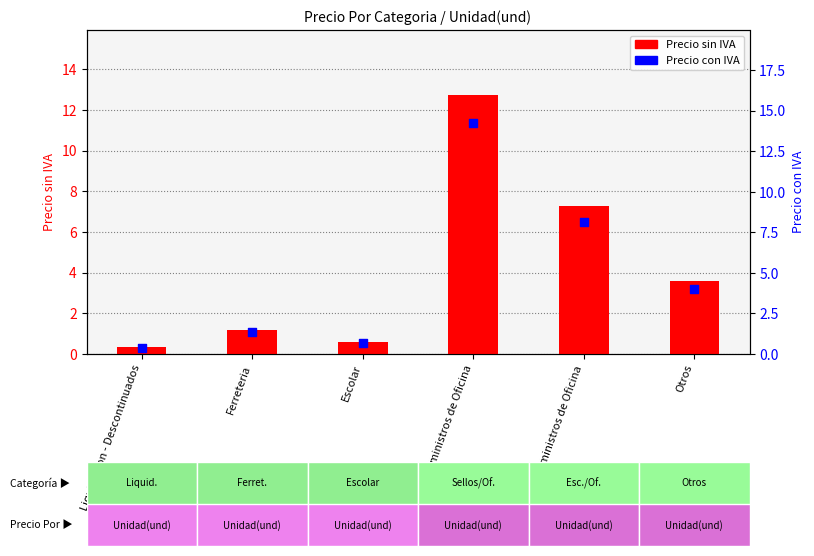

What is the total value across all series at Ferreteria?

2.5